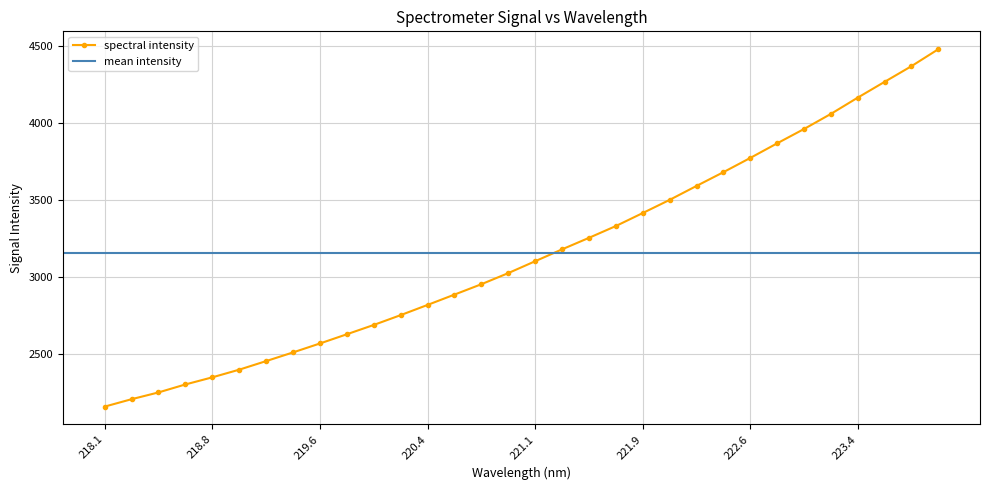

How many data points does each series have?

32